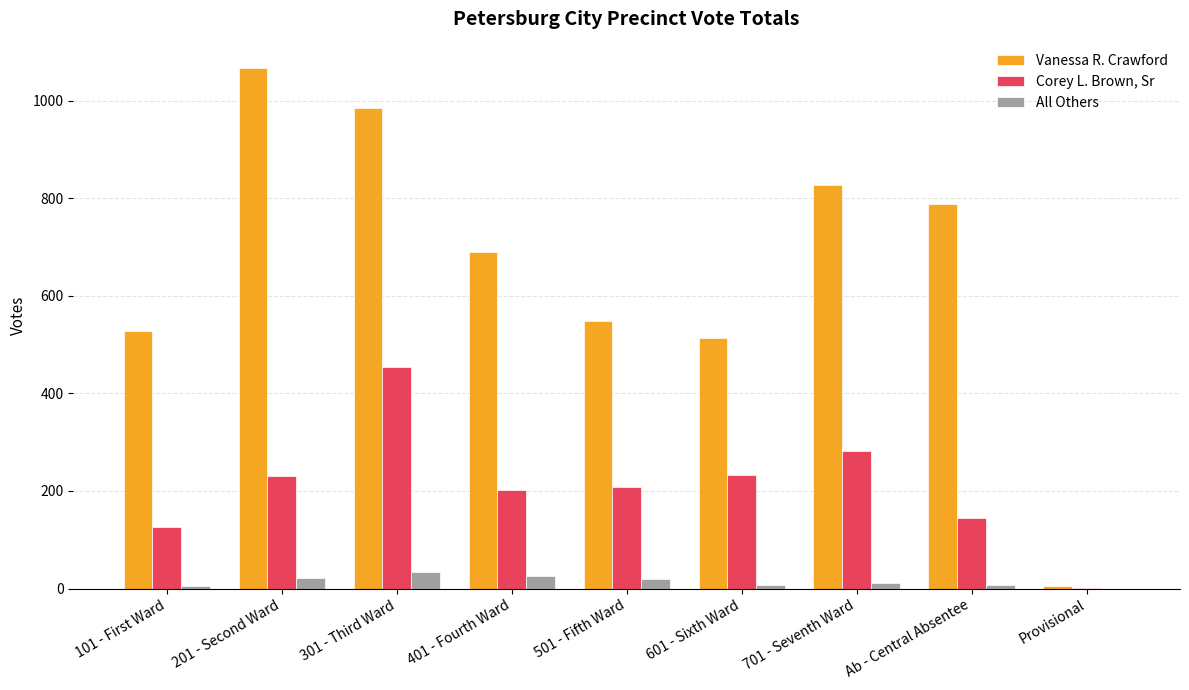

Between 201 - Second Ward and 601 - Sixth Ward, which series saw the biggest shift?

Vanessa R. Crawford